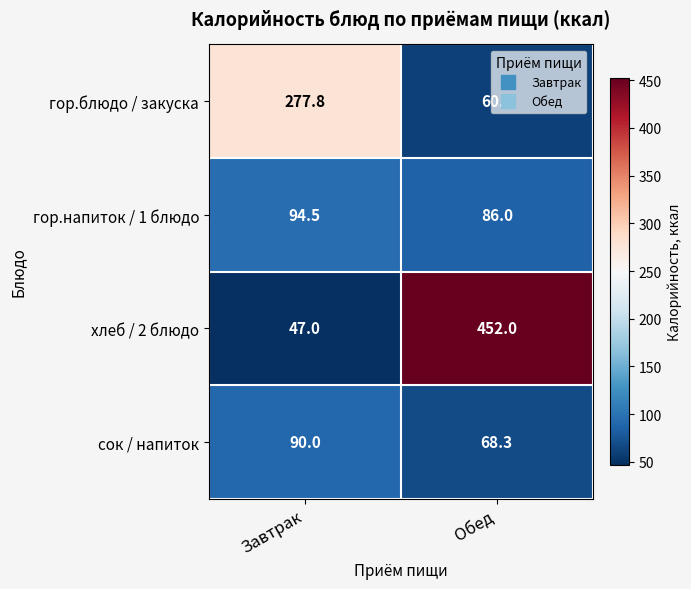

What is the sum of the гор.напиток / 1 блюдо values at Завтрак and Обед?

180.5